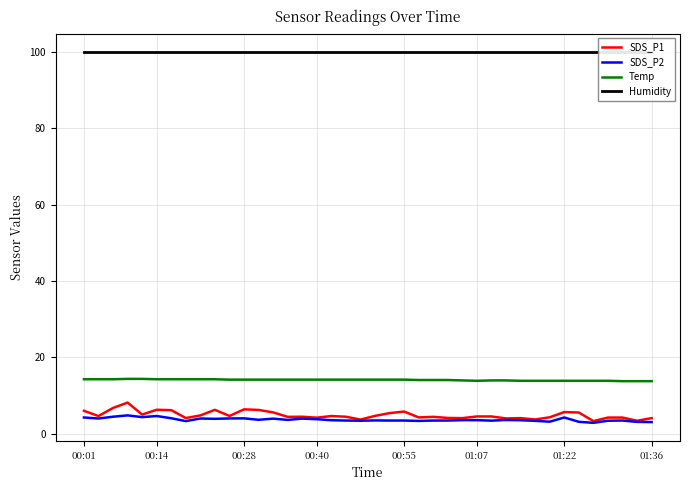

True or false: Temp and SDS_P1 cross at least once.

False